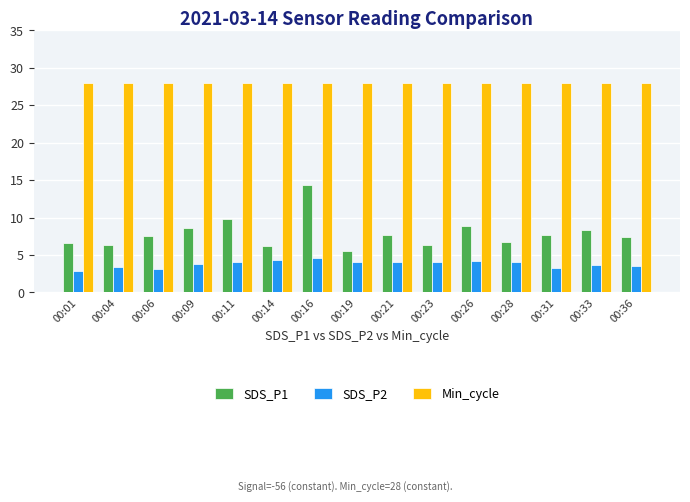

True or false: Min_cycle has a value of 28.0 at 00:28.

True